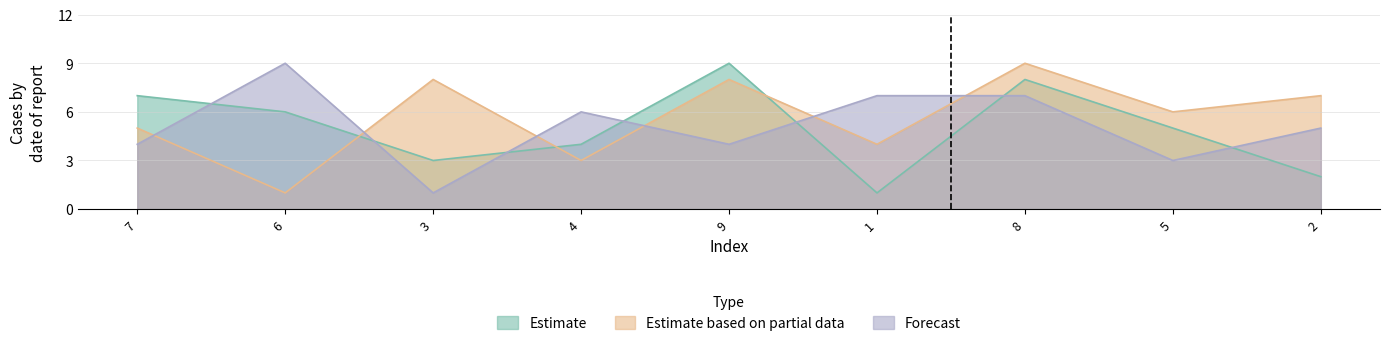

What position from the left is 4?

4